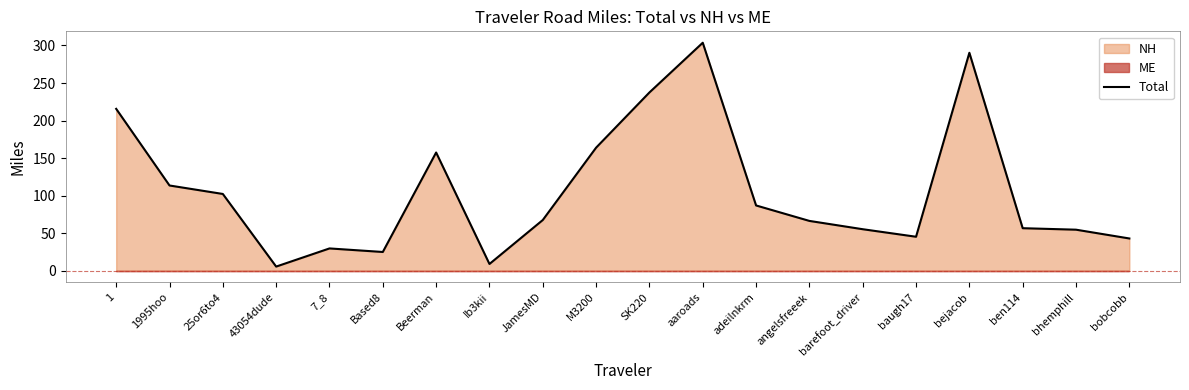

At which category does the chart reach its peak across all series?

aaroads